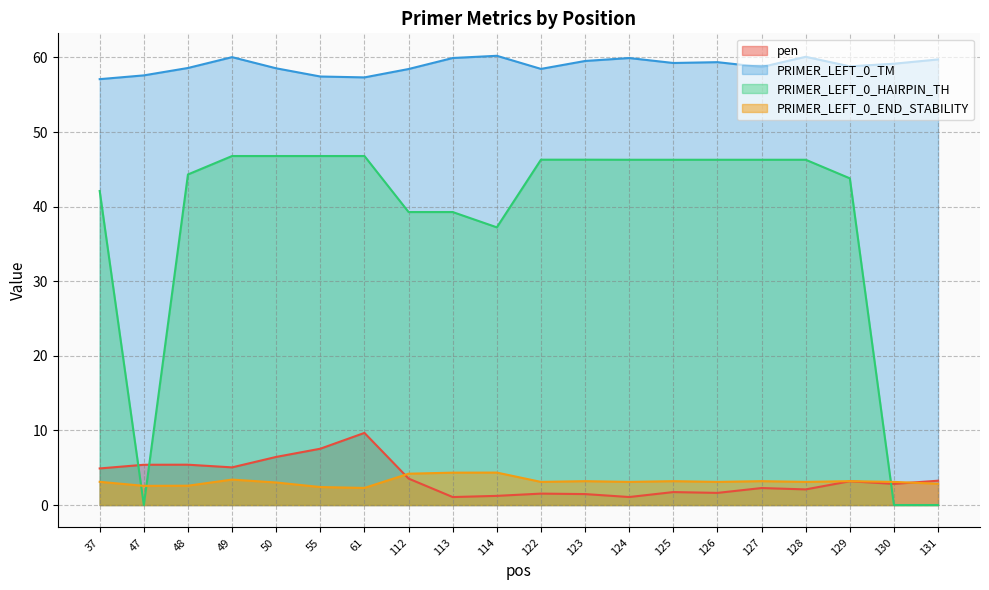

Between 112 and 47, which is larger?

47